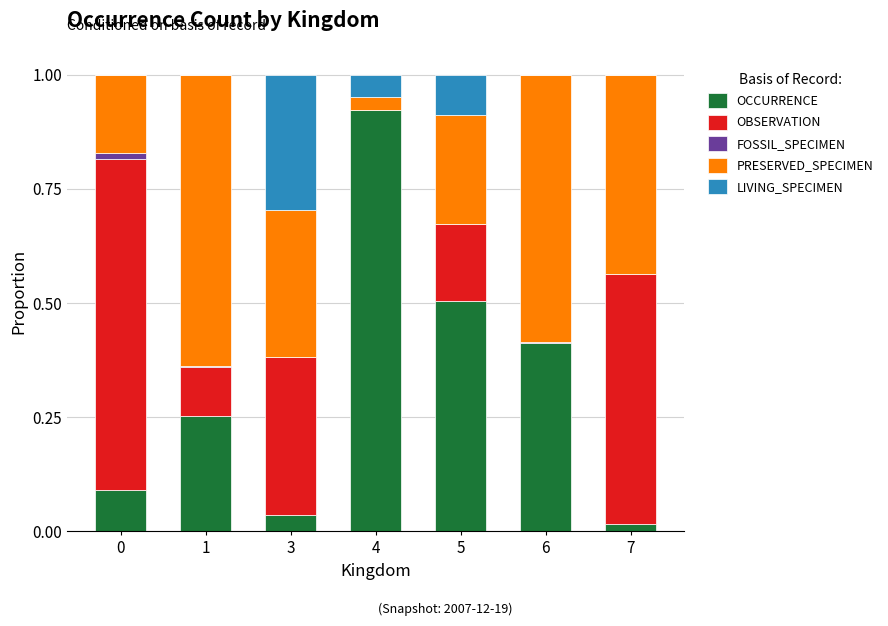

The OCCURRENCE series shows 0.4 at 1. True or false?

False